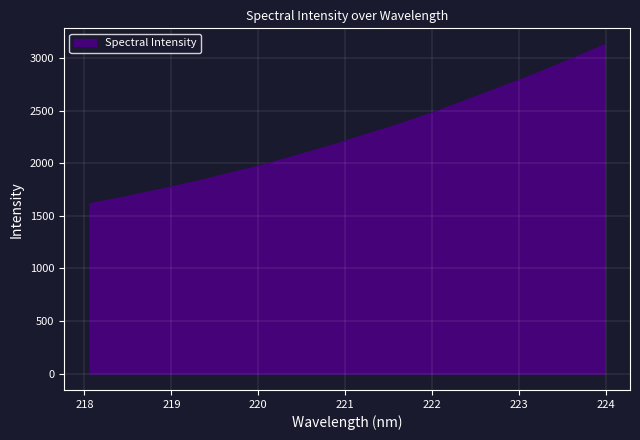

What is the smallest value displayed?

1612.7